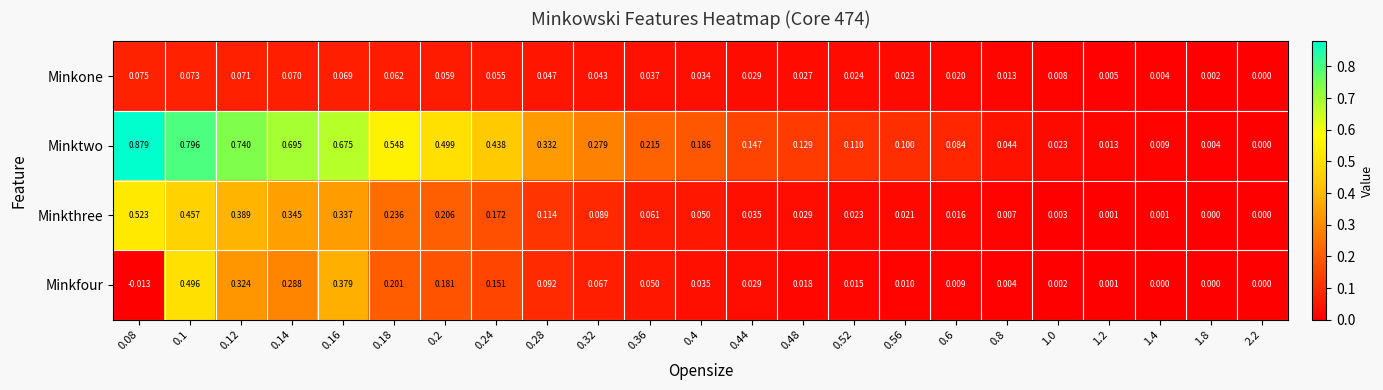

Rank the series by their maximum value, from lowest to highest.

Minkone, Minkfour, Minkthree, Minktwo